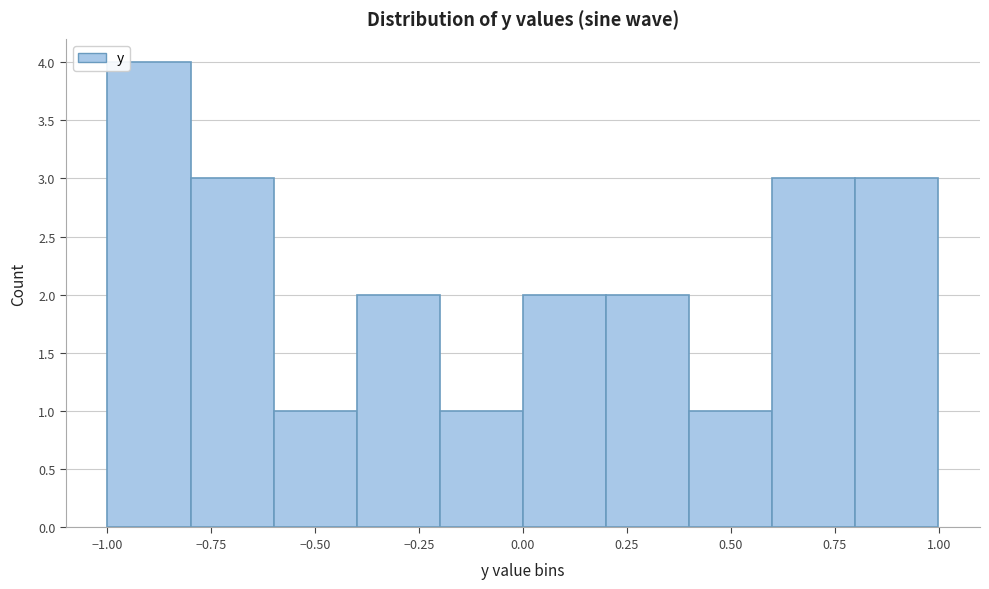

Read against the x-axis, roughly where is the centre of the tallest bar?

-0.90